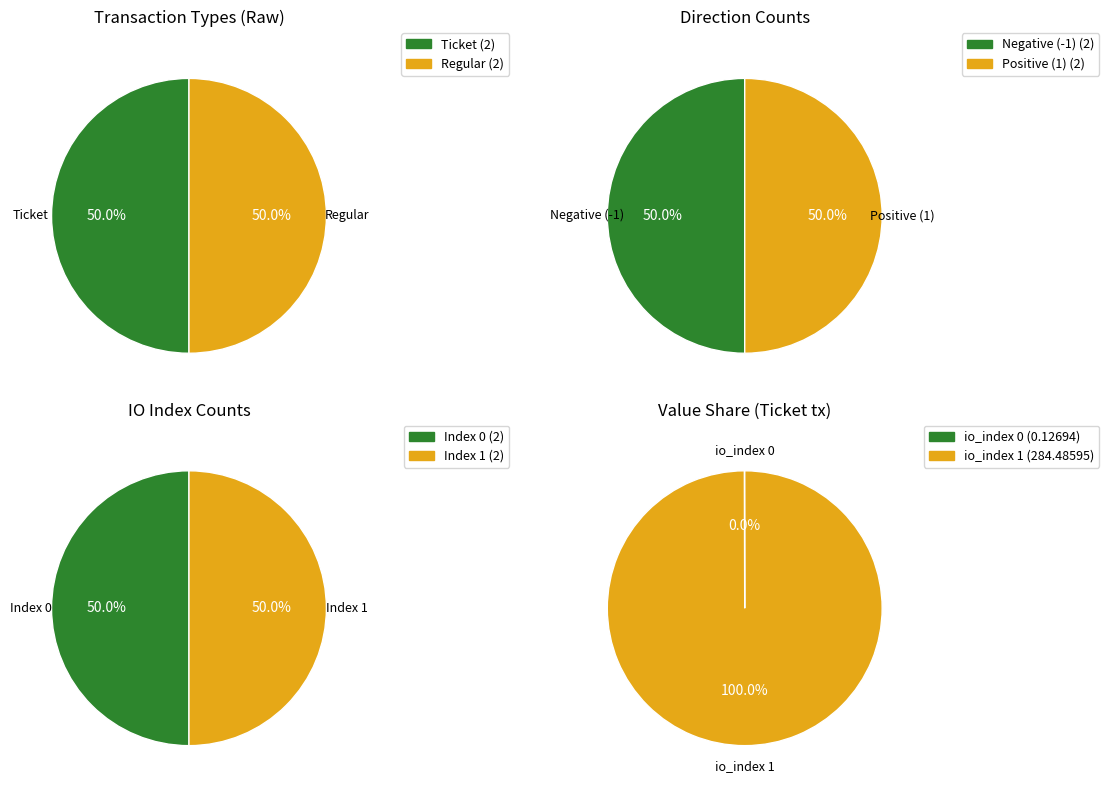

What portion of the pie excludes io_index 0?

100.0%